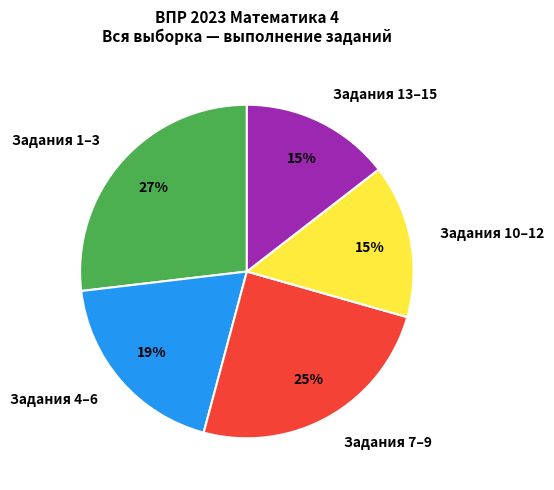

Combined, do Задания 1–3 and Задания 7–9 account for over 50%?

Yes